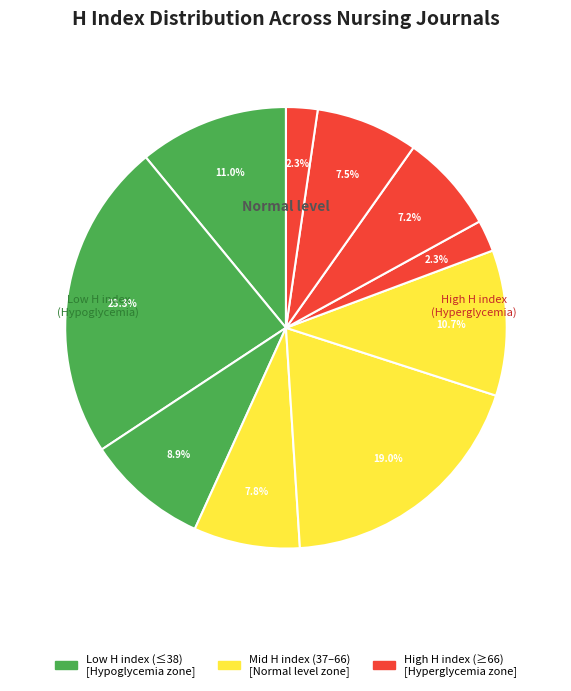

How many slices are in this pie chart?

10